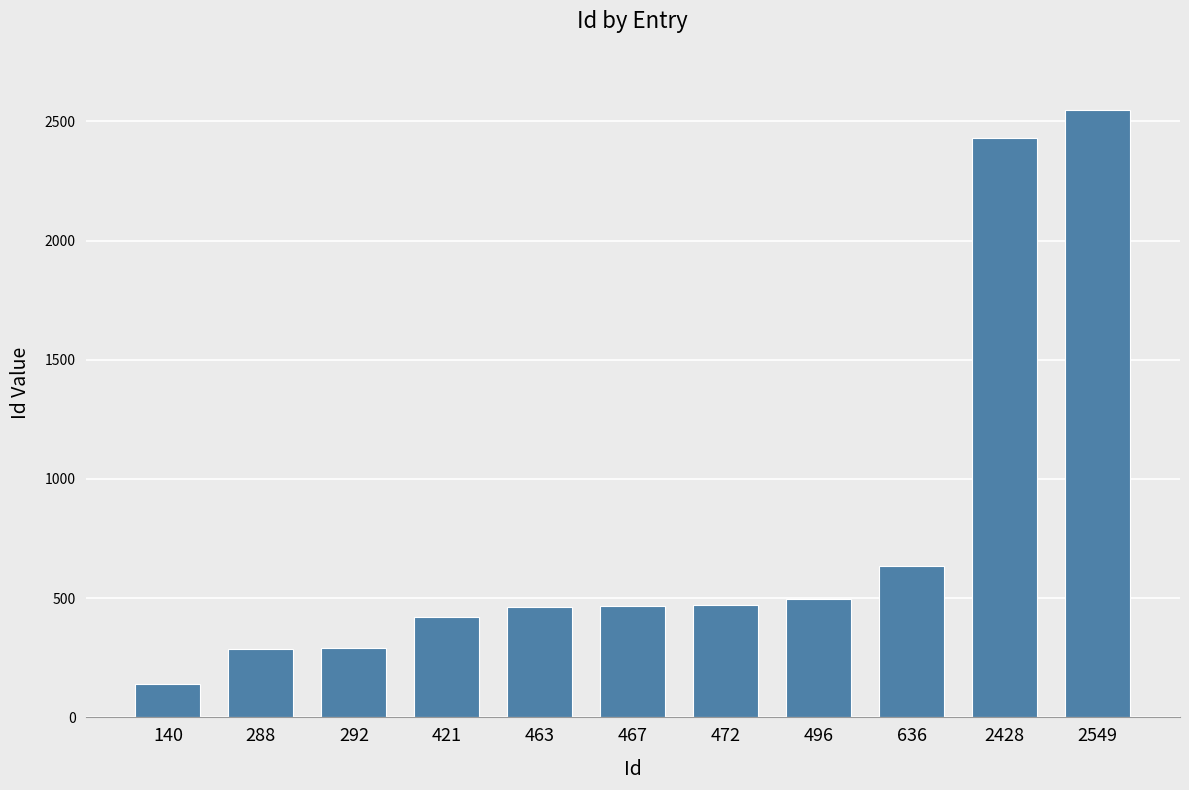

How many data points does each series have?

11